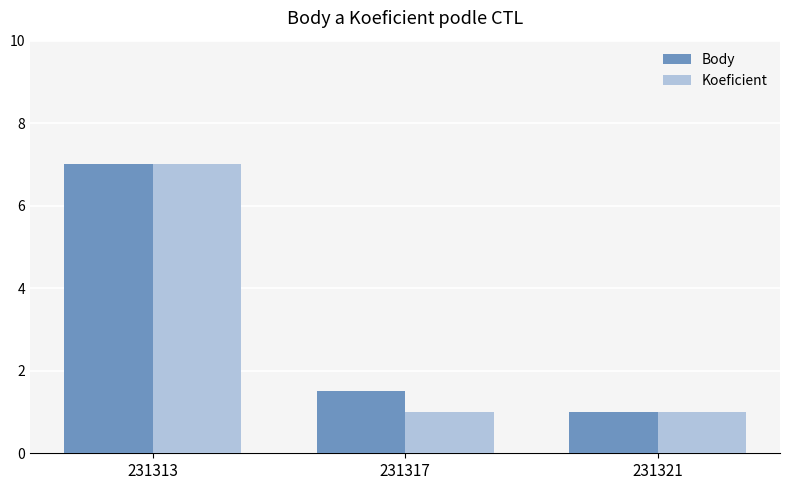

What is the difference between the highest and lowest values at 231317?

0.5